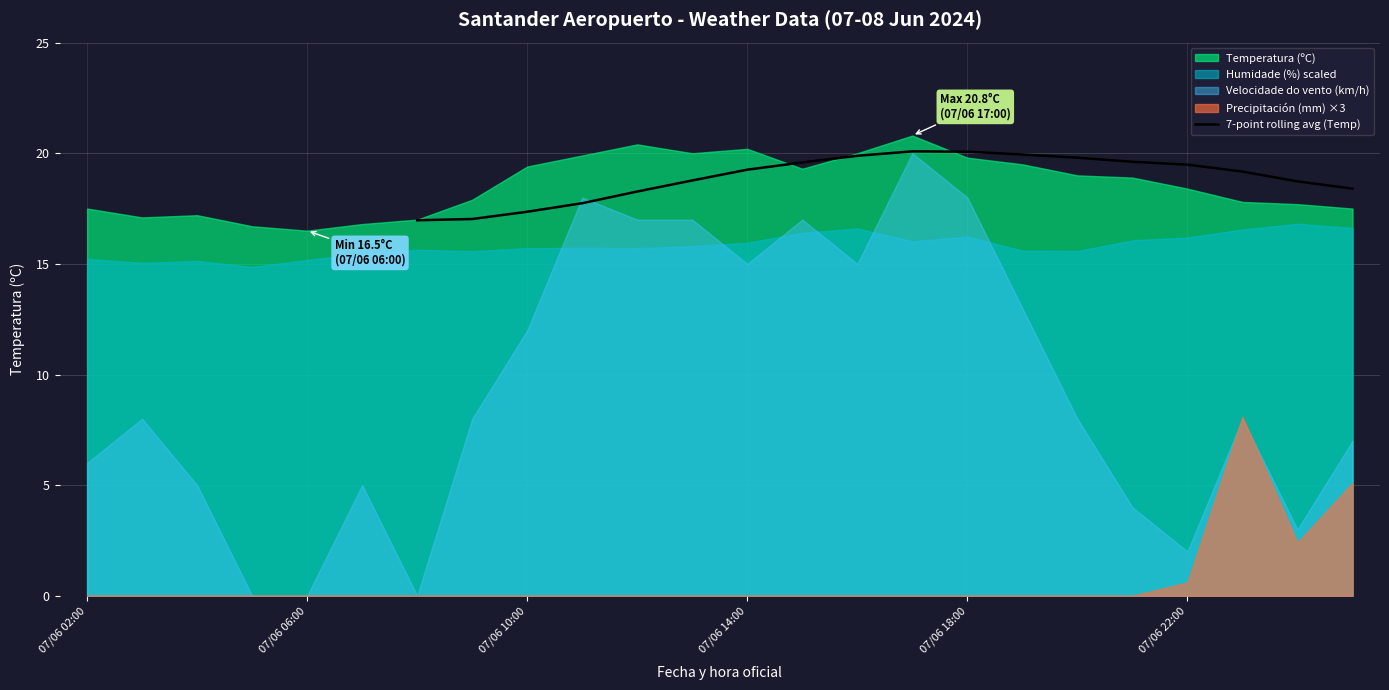

How many positive values are there?

18